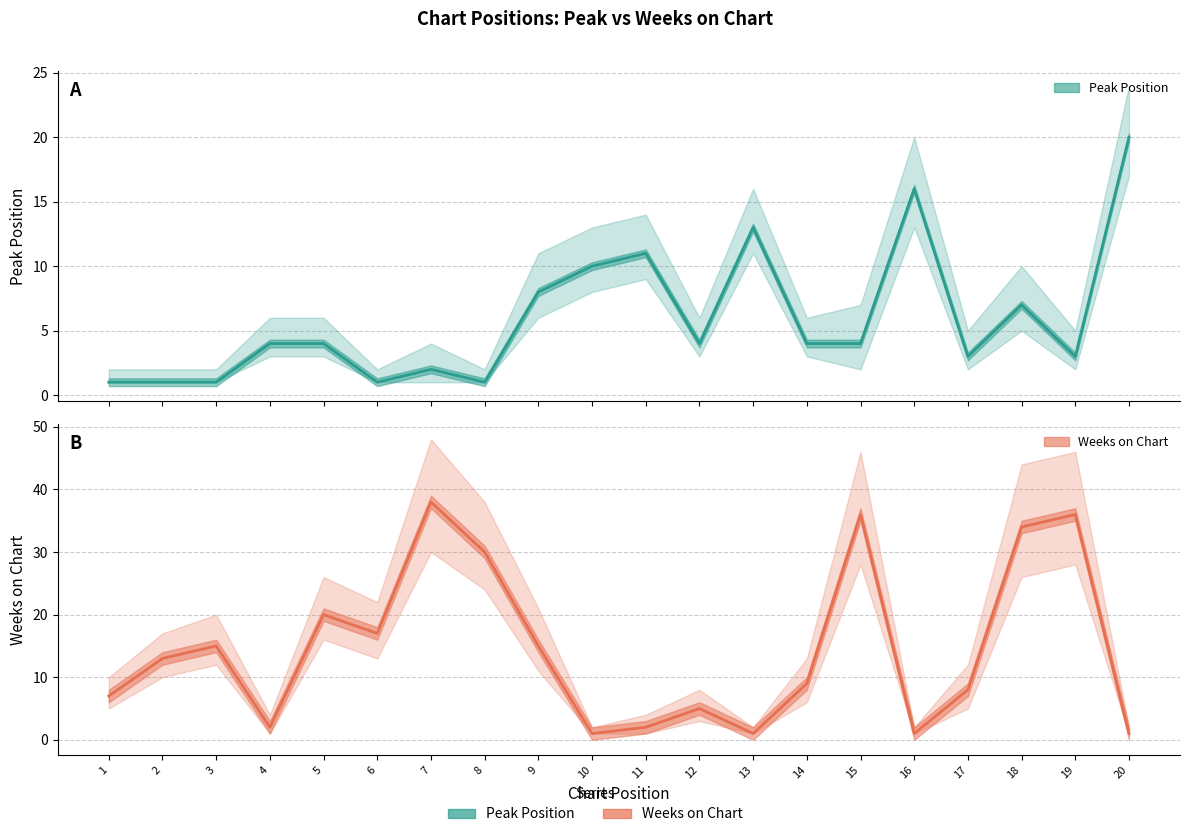

Reading left to right, extract all data points from this chart.

Peak Position: 1	1	1	4	4	1	2	1	8	10	11	4	13	4	4	16	3	7	3	20
Weeks on Chart: 7	13	15	2	20	17	38	30	15	1	2	5	1	9	36	1	8	34	36	1